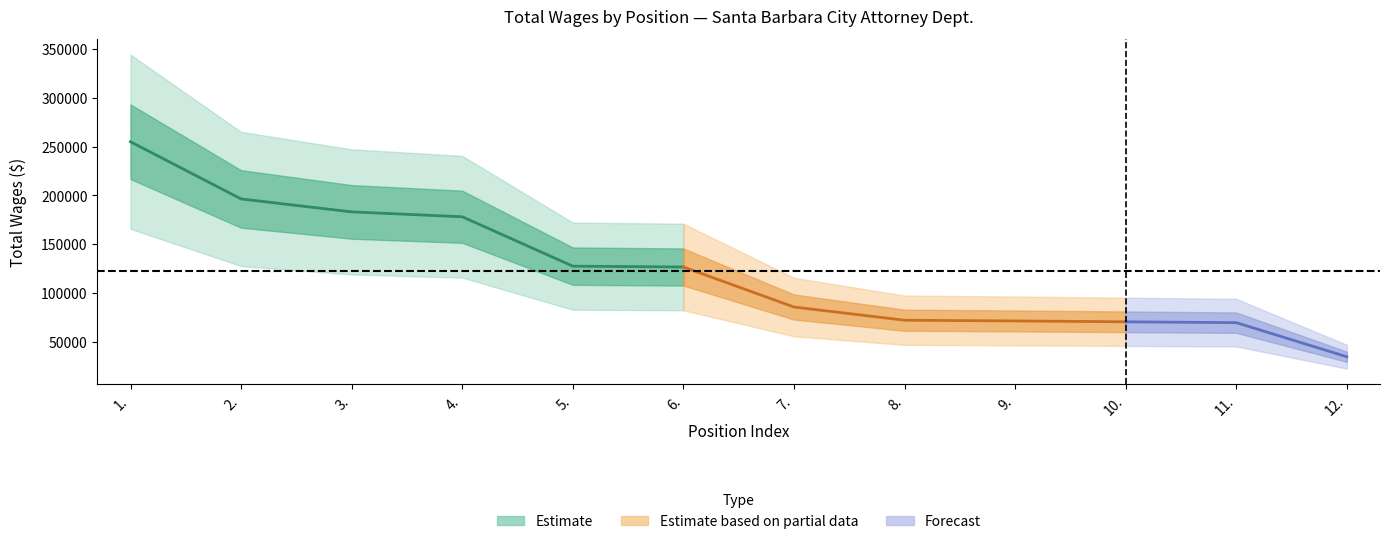

Which has a higher value, 5. or 10.?

5.